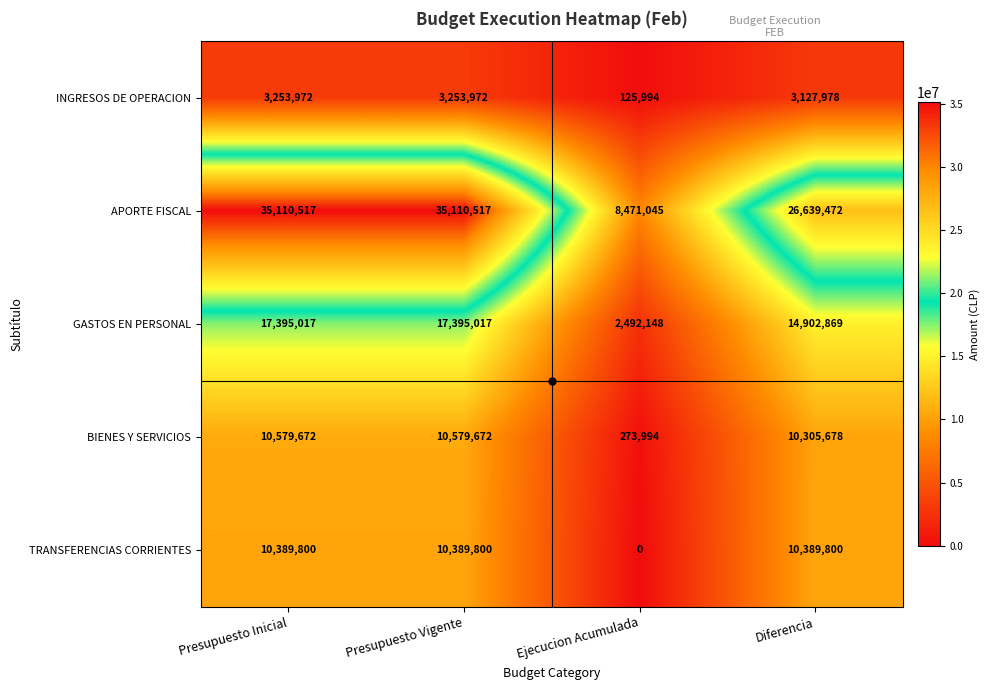

What is the spread (max minus min) of values at Ejecucion Acumulada?

8471045